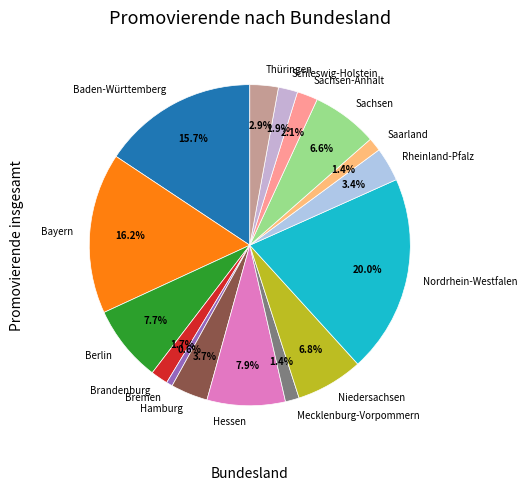

Combined, what portion of the pie is Sachsen-Anhalt and Bremen?

2.7%